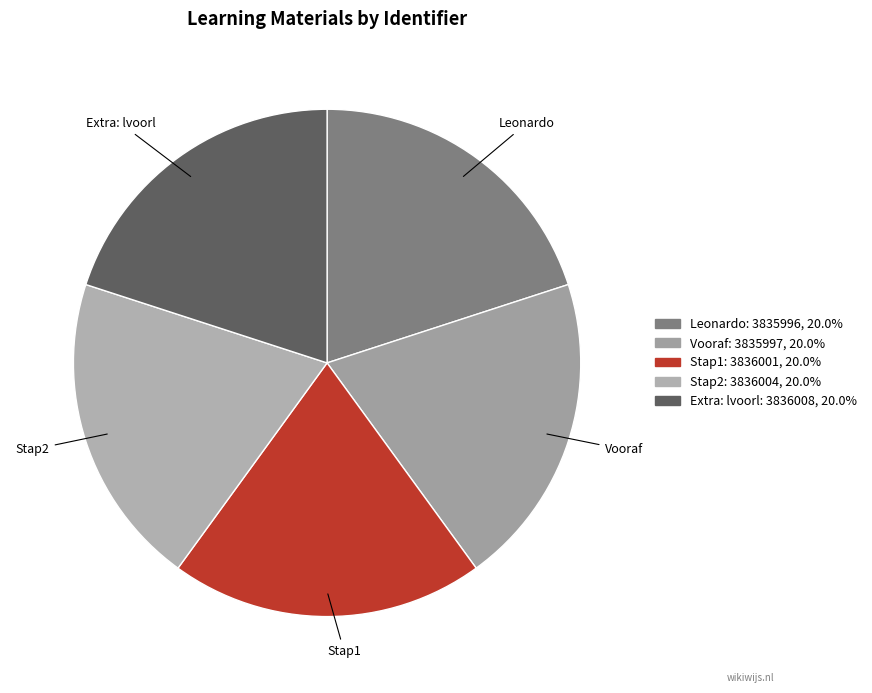

Approximately how many times larger is the value at Leonardo compared to Stap1?

1.0